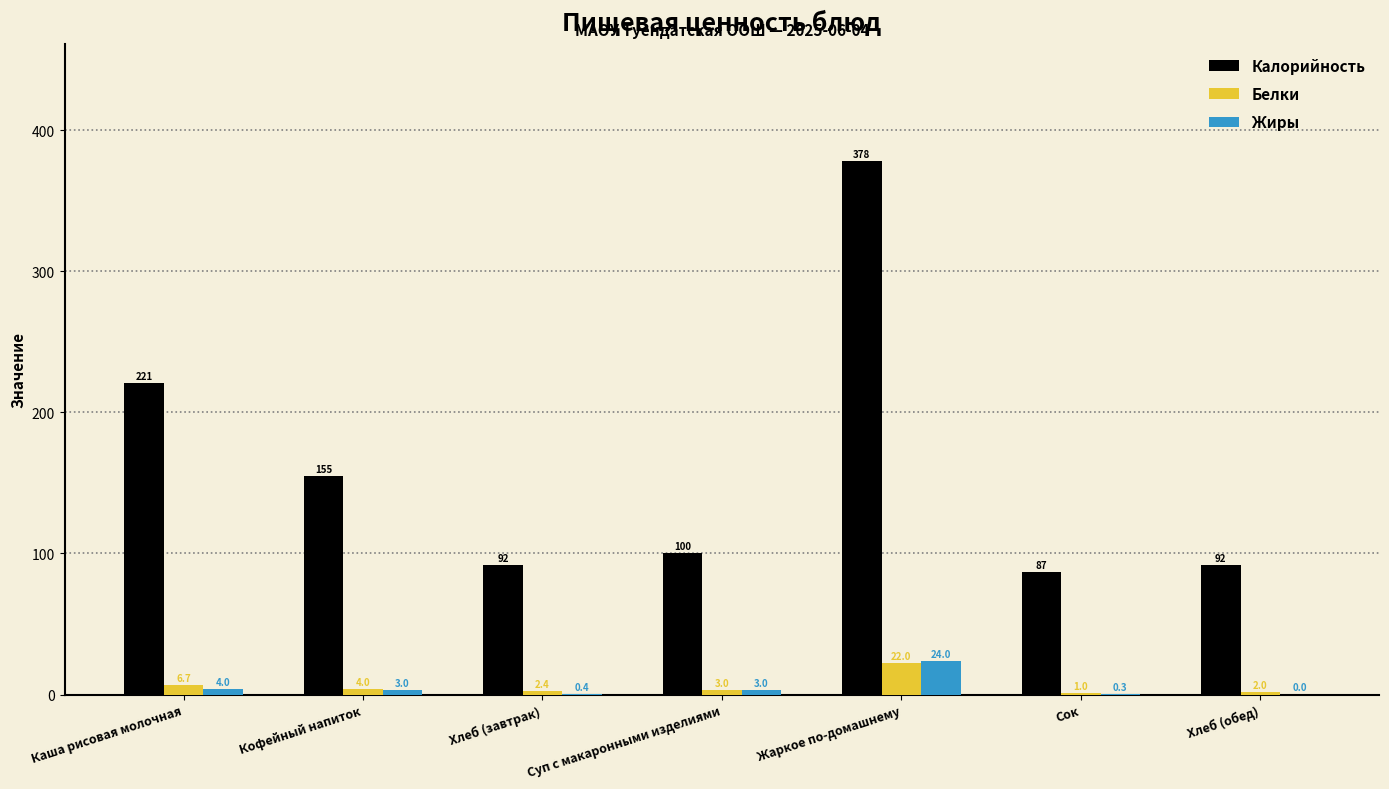

Does the chart contain stacked bars?

No